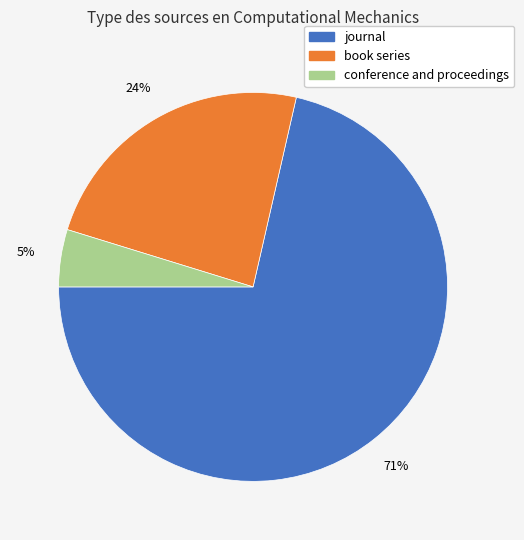

True or false: book series accounts for 24% of the total.

True